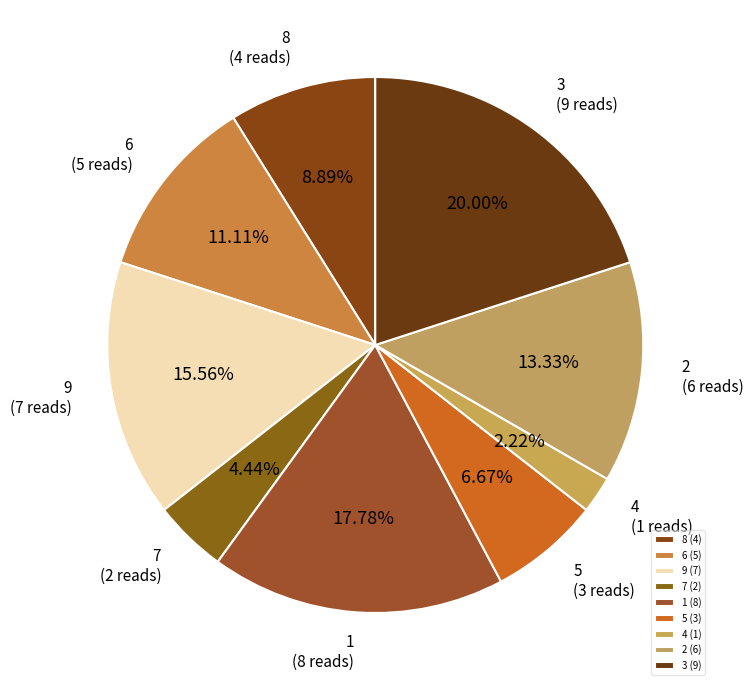

What percentage is the 2 slice, to the nearest percent?

13%